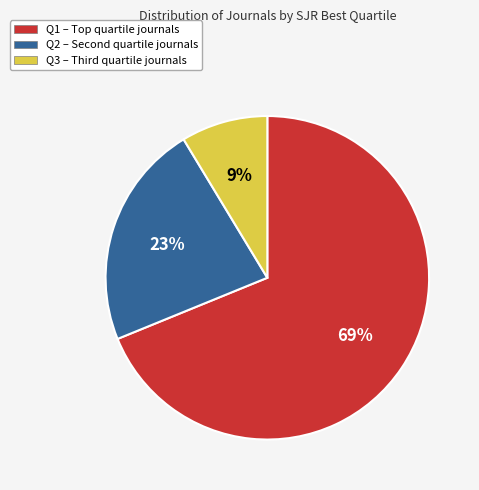

Which has a higher value, Q3 or Q2?

Q2